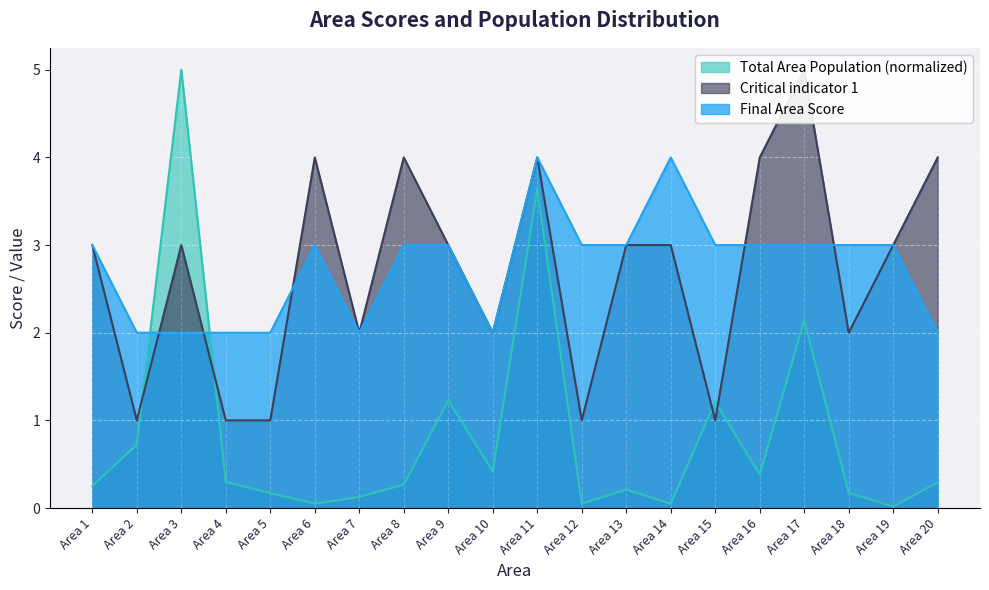

Between Area 9 and Area 2, which is larger?

Area 9